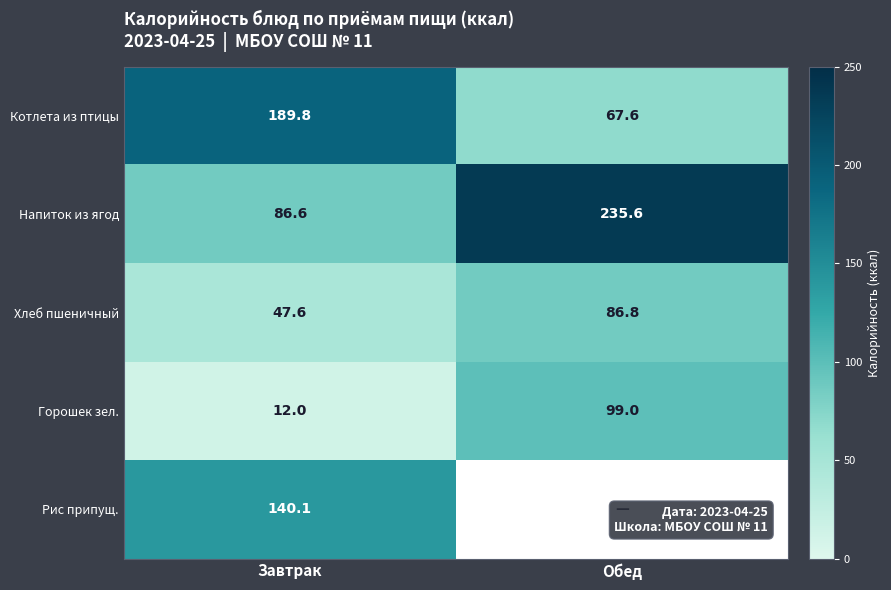

True or false: Рис припущ. has a value of 195.6 at Завтрак.

False